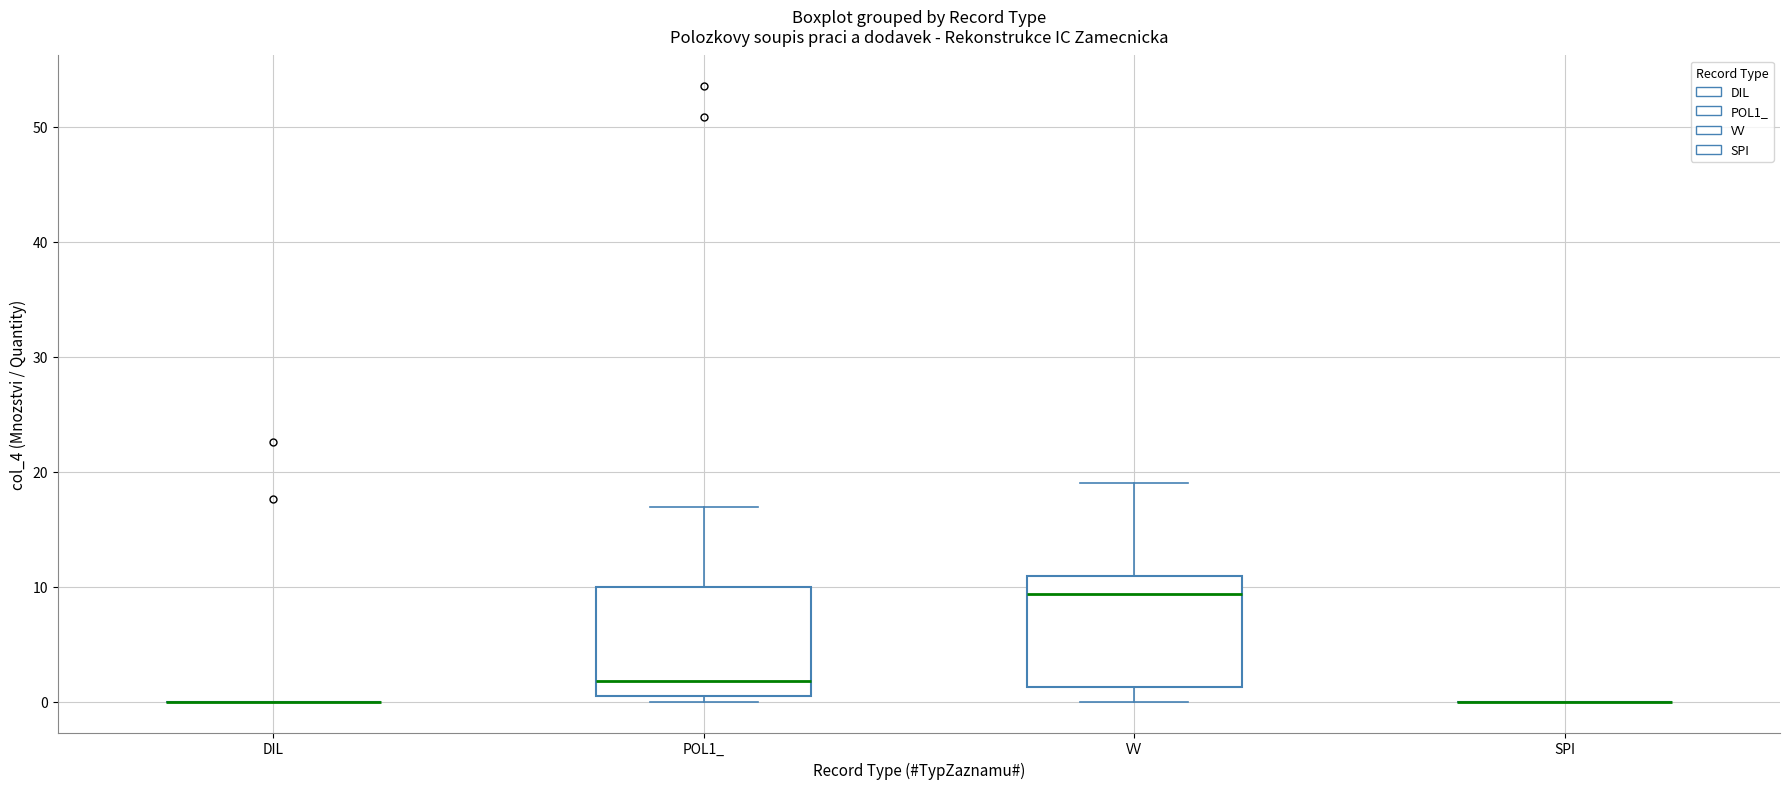

Reading left to right, transcribe this box plot: for each box, give where its median line is, the range the box spans, and where its two whiskers end, as read against the y-axis. The values are not printed on the chart, so give them approximately, as read against the axis.

DIL: box collapsed to a line at 0, whiskers 0 to 0
POL1_: median 2, box 1 to 10, whiskers 0 to 17
VV: median 9, box 1 to 11, whiskers 0 to 19
SPI: box collapsed to a line at 0, whiskers 0 to 0